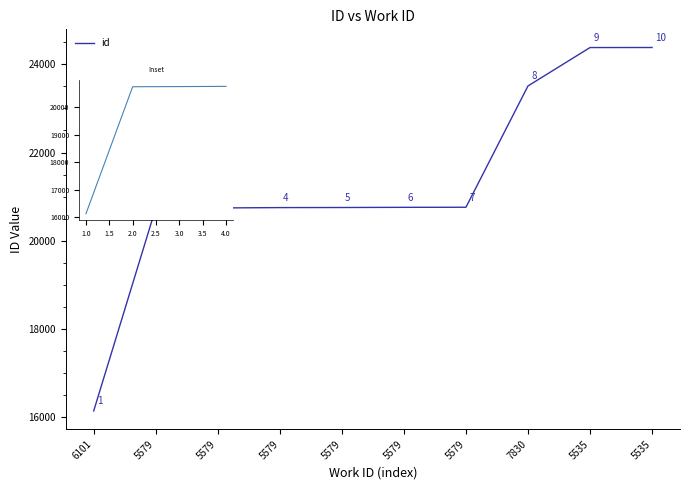

Is this an area chart (filled region under the line)?

No